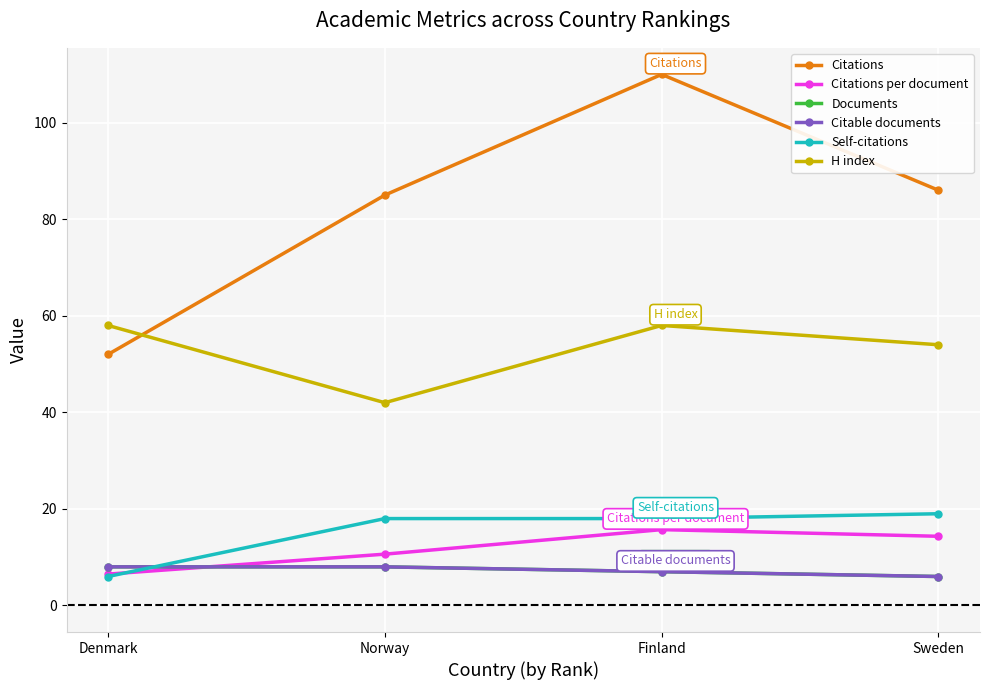

In H index, how many points are higher than both neighbors (excluding endpoints)?

1